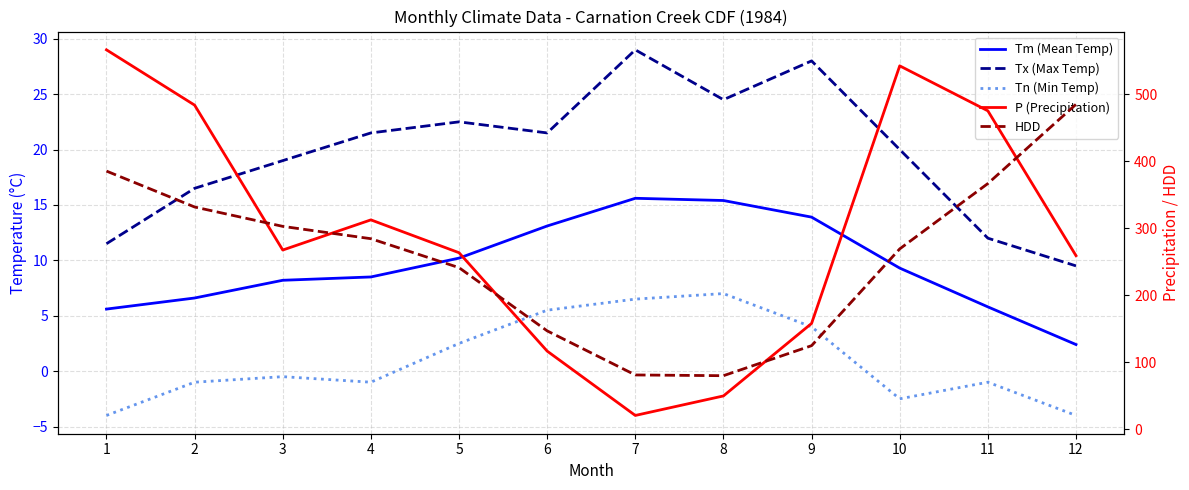

Count the number of data series in this chart.

5